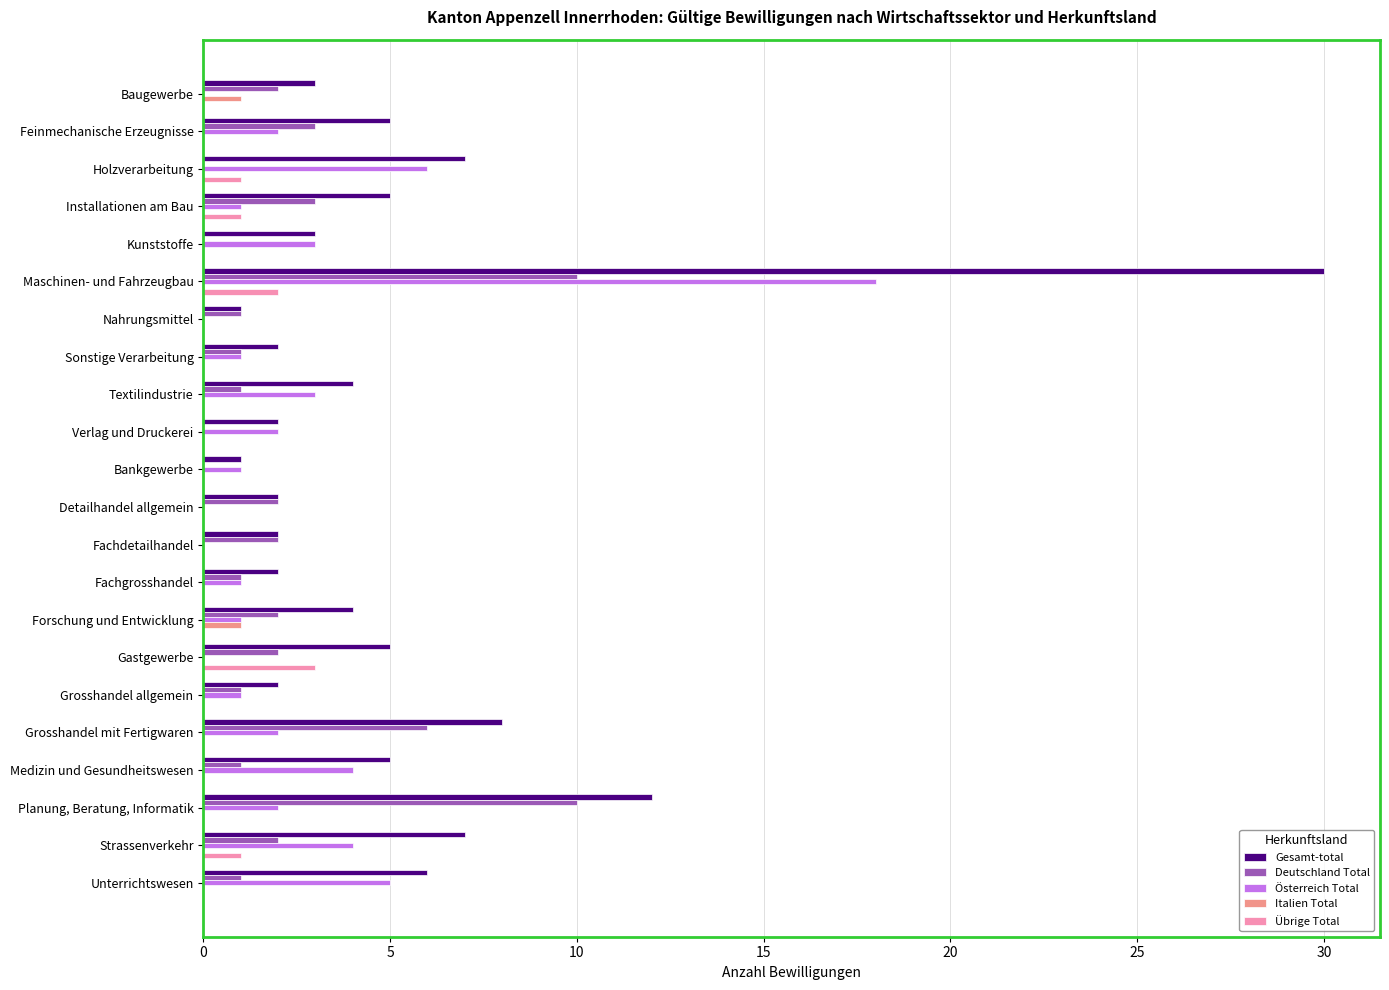

Which series has the largest total across all categories?

Gesamt-total